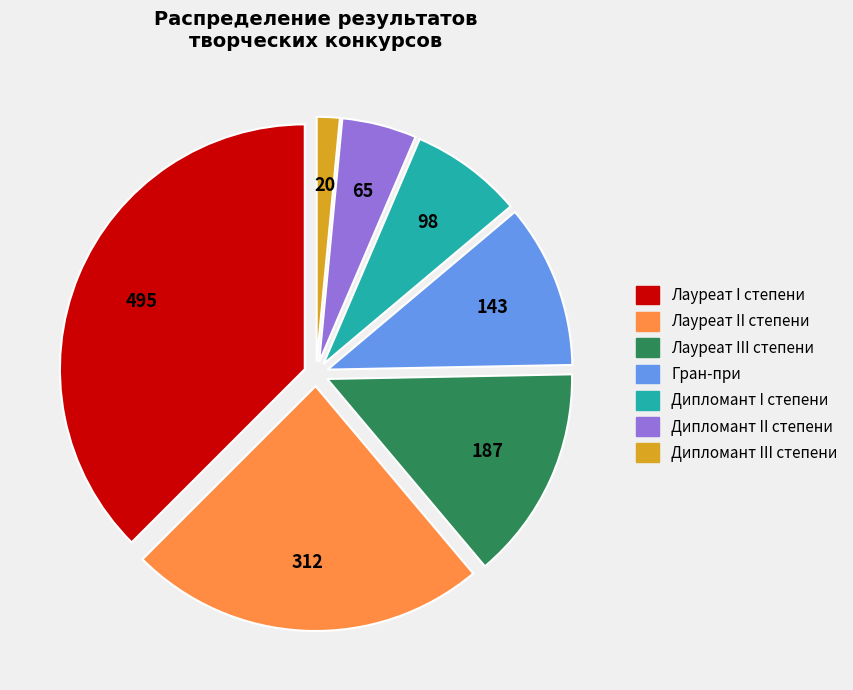

Does Дипломант II степени represent more than half of the total?

No